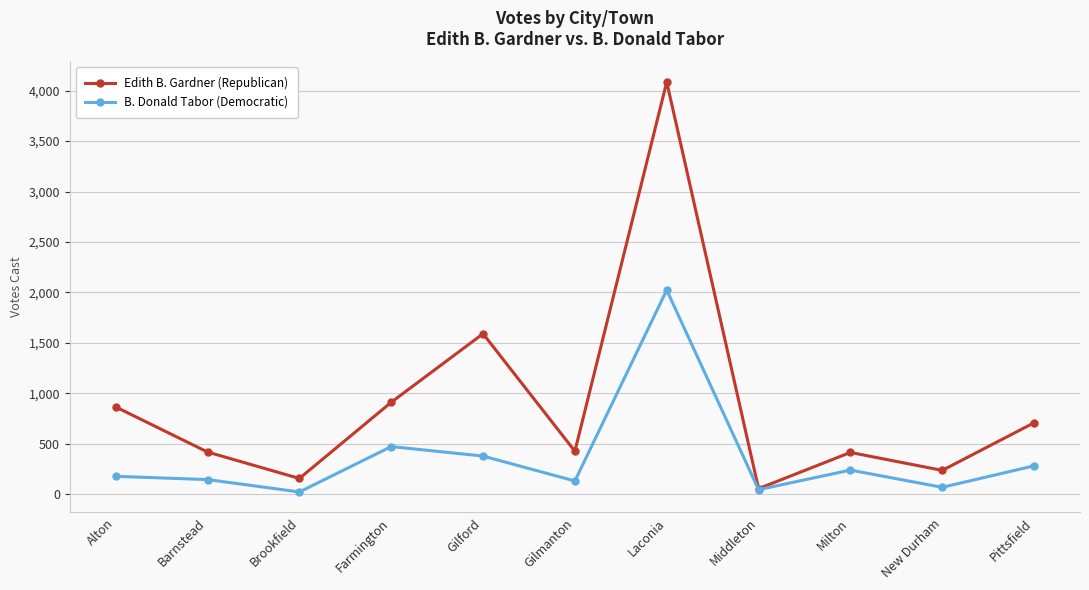

What position from the right is Barnstead?

10